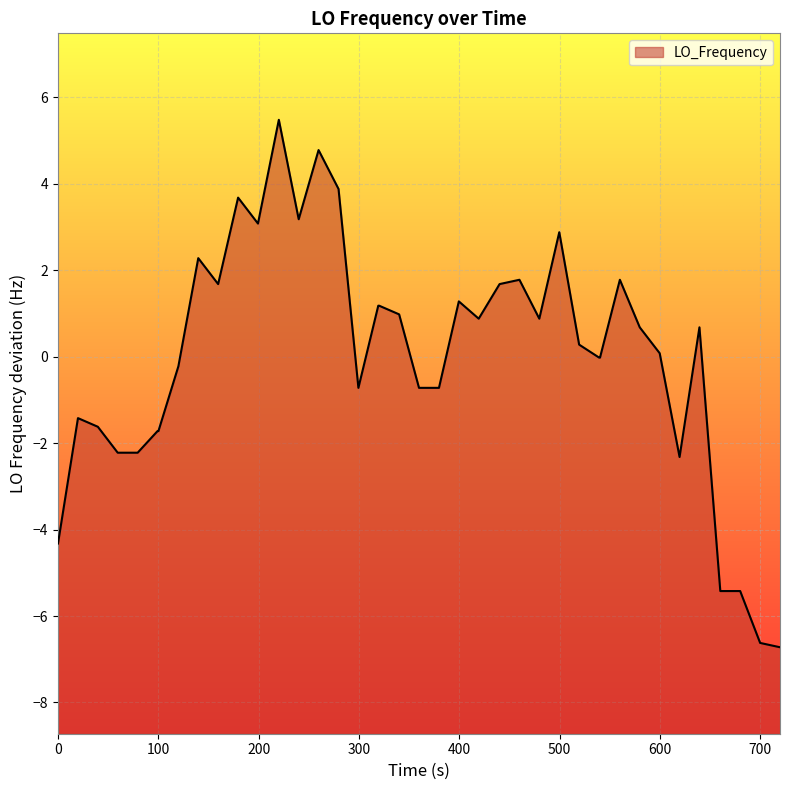

Reading left to right, what are all the values shown in this chart?

-4.3	-1.4	-1.6	-2.2	-2.2	-1.7	-1.7	-0.2	2.3	1.7	3.7	3.1	5.5	3.2	4.8	3.9	-0.7	1.2	1.2	1.0	-0.7	-0.7	1.3	0.9	1.7	1.8	0.9	2.9	0.3	-0.0	-0.0	1.8	0.7	0.1	-2.3	0.7	-5.4	-5.4	-6.6	-6.7